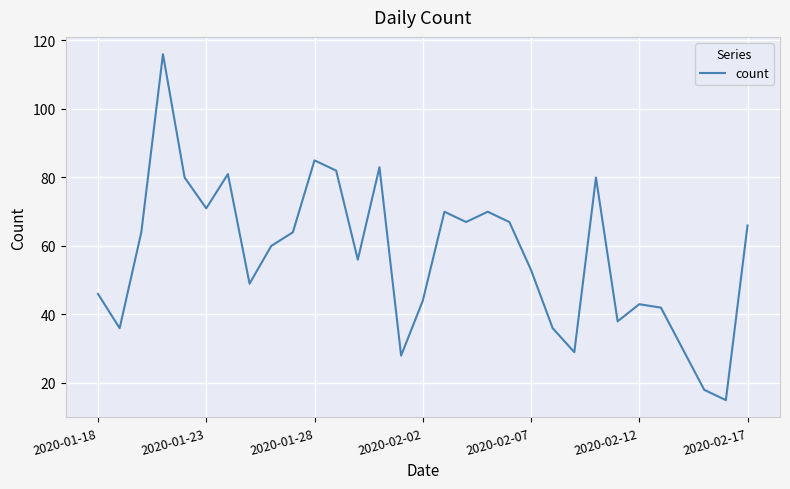

What is the greatest value displayed?

116